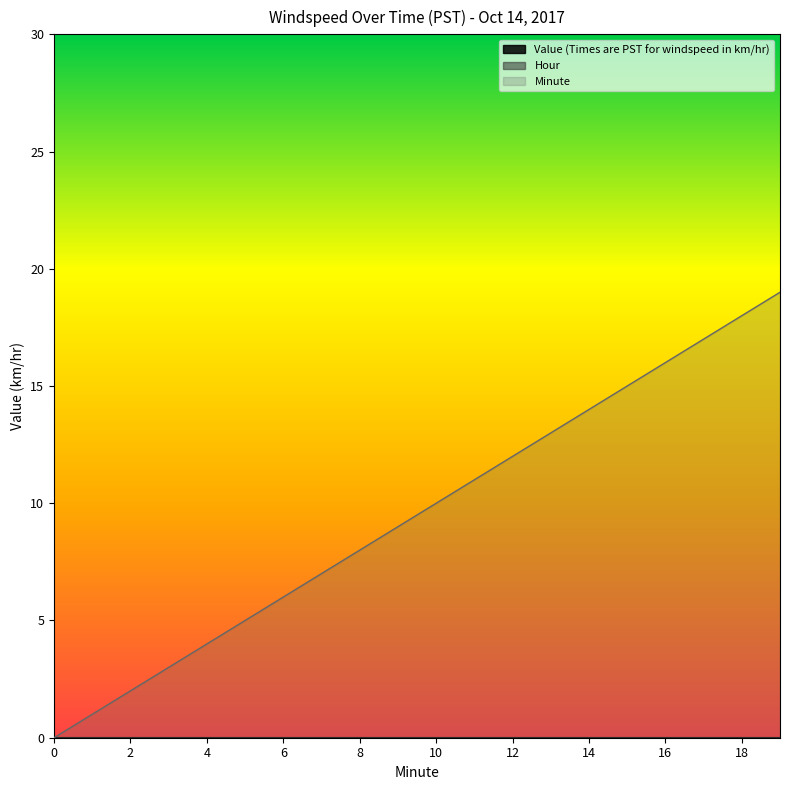

Reading right to left, extract all data points from this chart.

Value (Times are PST for windspeed in km/hr): 0	0	0	0	0	0	0	0	0	0	0	0	0	0	0	0	0	0	0	0
Hour: 0	0	0	0	0	0	0	0	0	0	0	0	0	0	0	0	0	0	0	0
Minute: 19	18	17	16	15	14	13	12	11	10	9	8	7	6	5	4	3	2	1	0